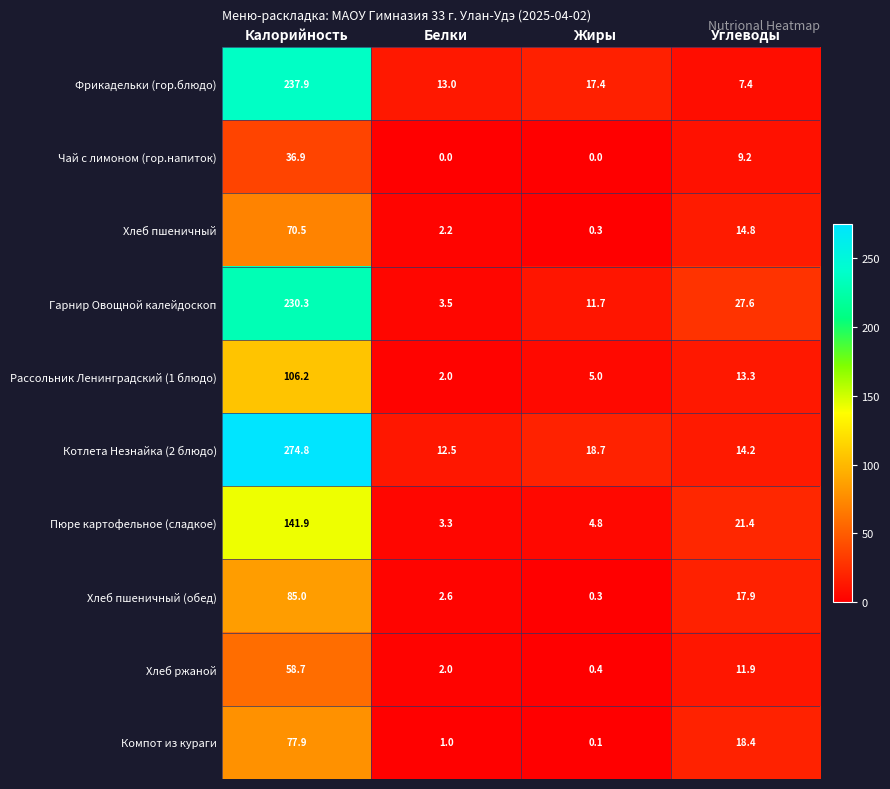

Between Калорийность and Жиры, which series saw the biggest shift?

Котлета Незнайка (2 блюдо)